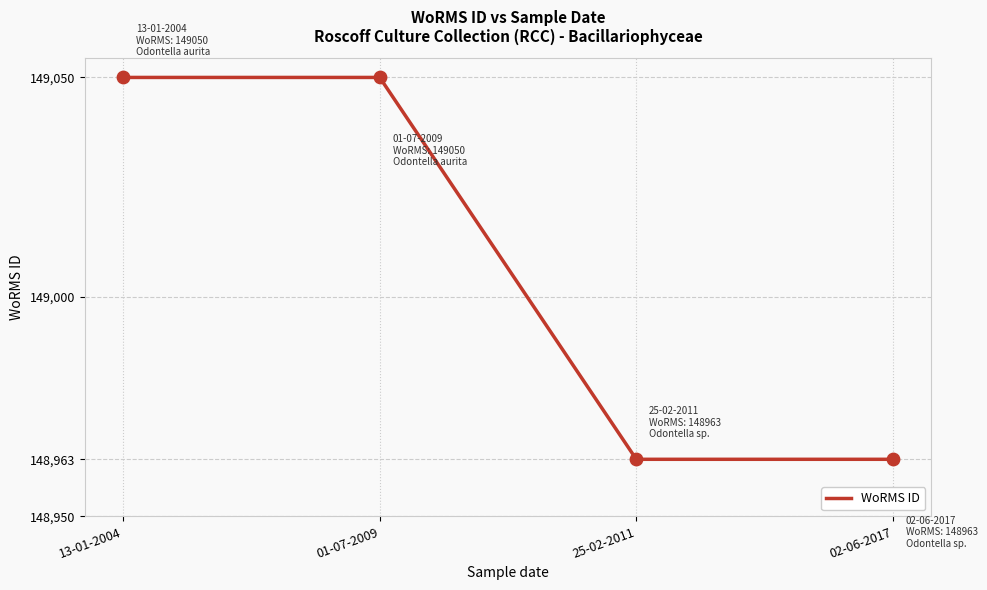

Approximately how many times larger is the value at 13-01-2004 compared to 01-07-2009?

1.0